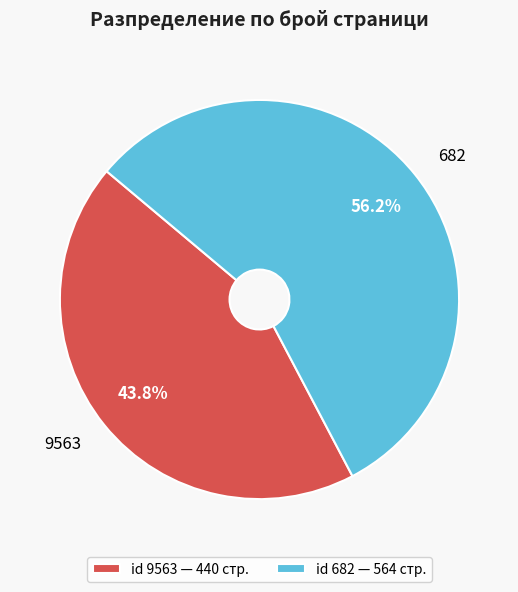

Does id 9563 — 440 стр. represent more than half of the total?

No